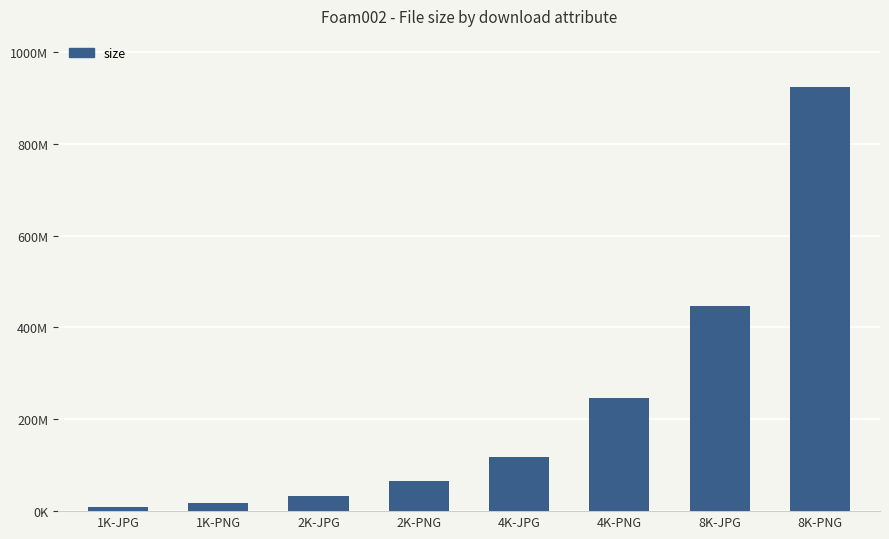

Reading left to right, transcribe all the data shown in this chart.

1K-JPG=9053579	1K-PNG=17769927	2K-JPG=31941902	2K-PNG=64756009	4K-JPG=118106540	4K-PNG=245468977	8K-JPG=447271558	8K-PNG=923977435